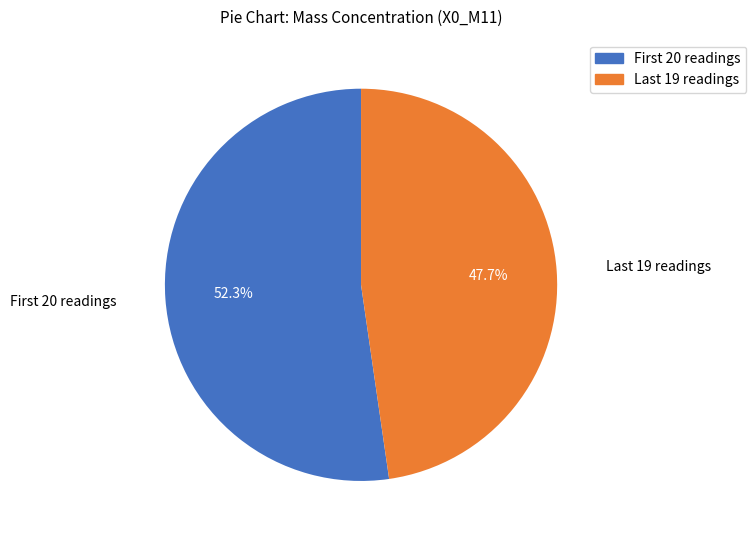

Is there a majority slice in this chart?

Yes